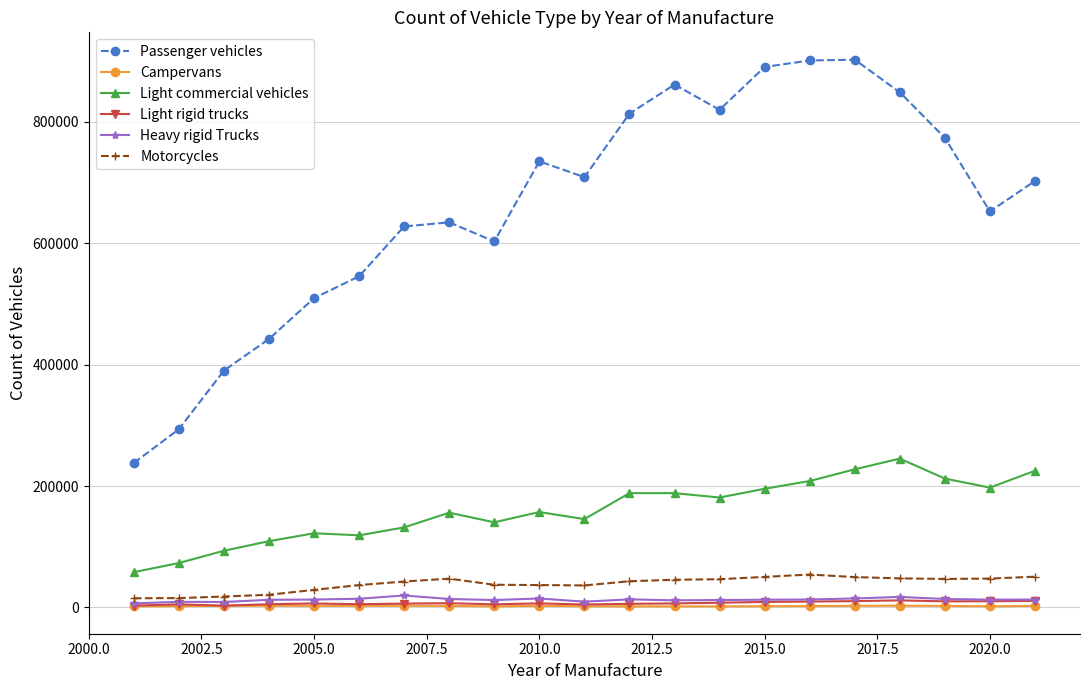

True or false: Heavy rigid Trucks and Passenger vehicles cross at least once.

False